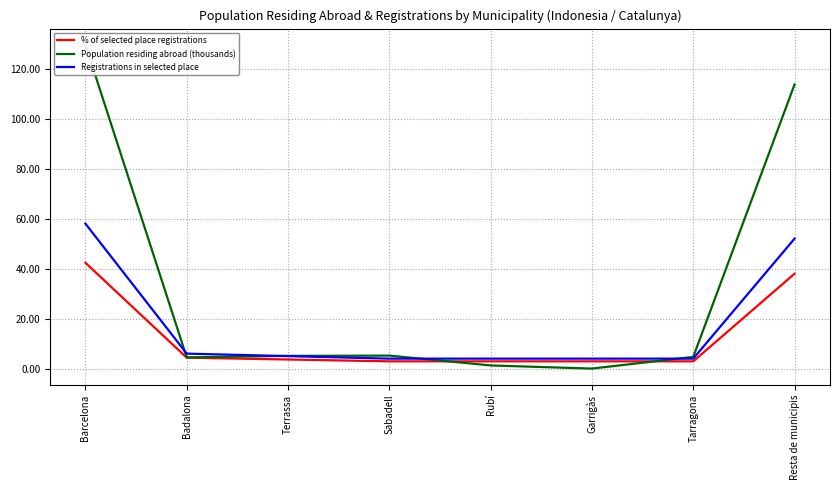

What are all the series names shown in the legend?

% of selected place registrations, Population residing abroad (thousands), Registrations in selected place